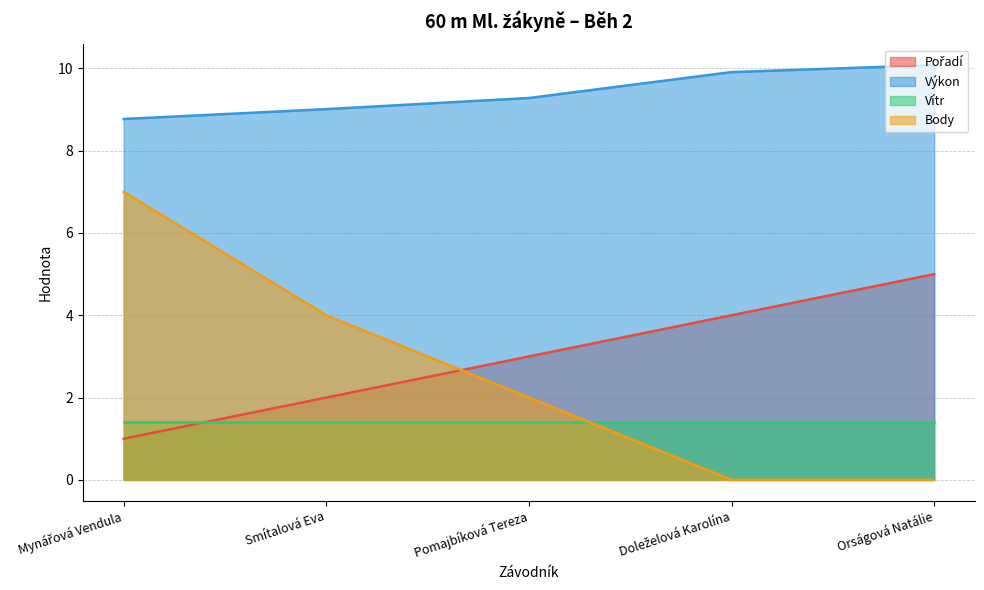

Is it true that Výkon equals 3.6 at Smítalová Eva?

False